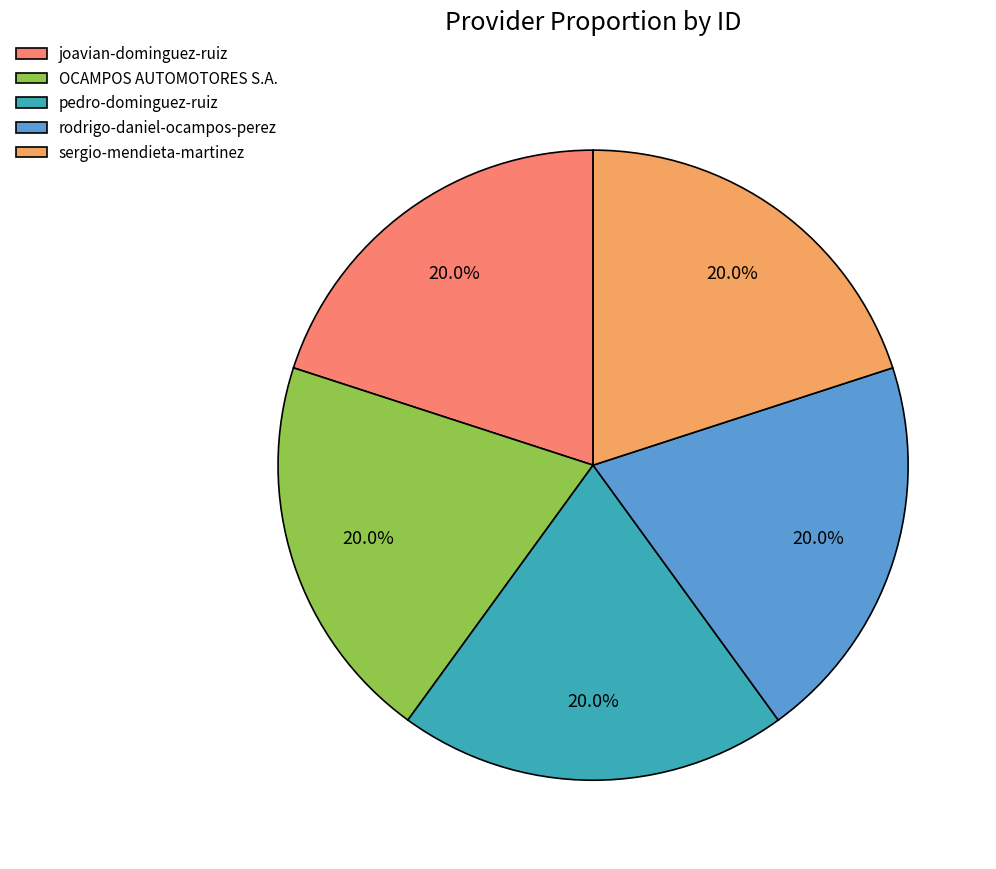

What is the ratio of the value at rodrigo-daniel-ocampos-perez to the value at pedro-dominguez-ruiz?

1.0